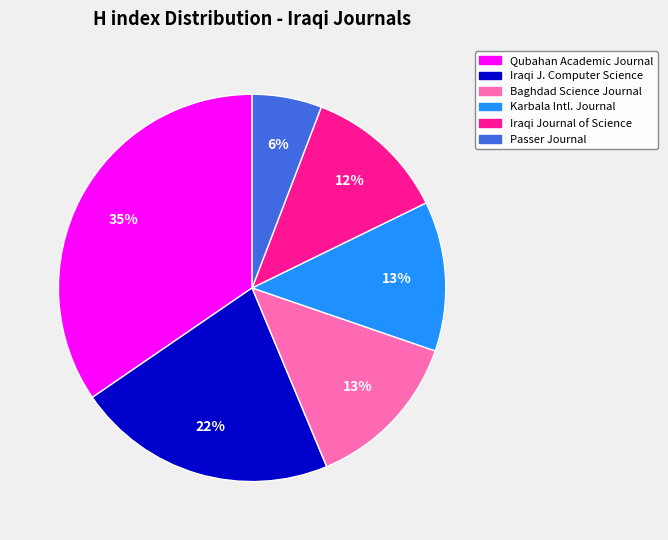

Do Baghdad Science Journal and Iraqi Journal of Science together represent more than half of the pie?

No